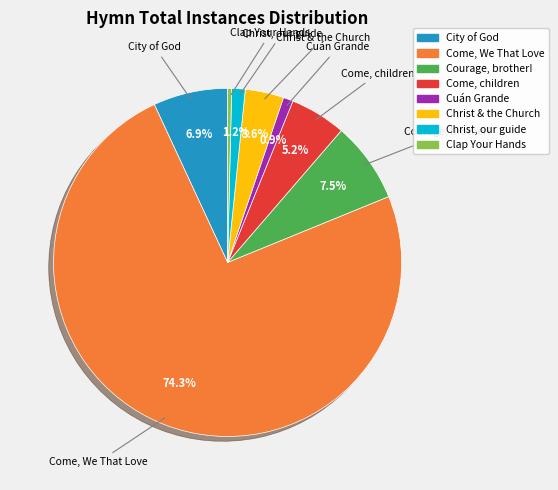

Is there any slice that represents more than half of the pie?

Yes